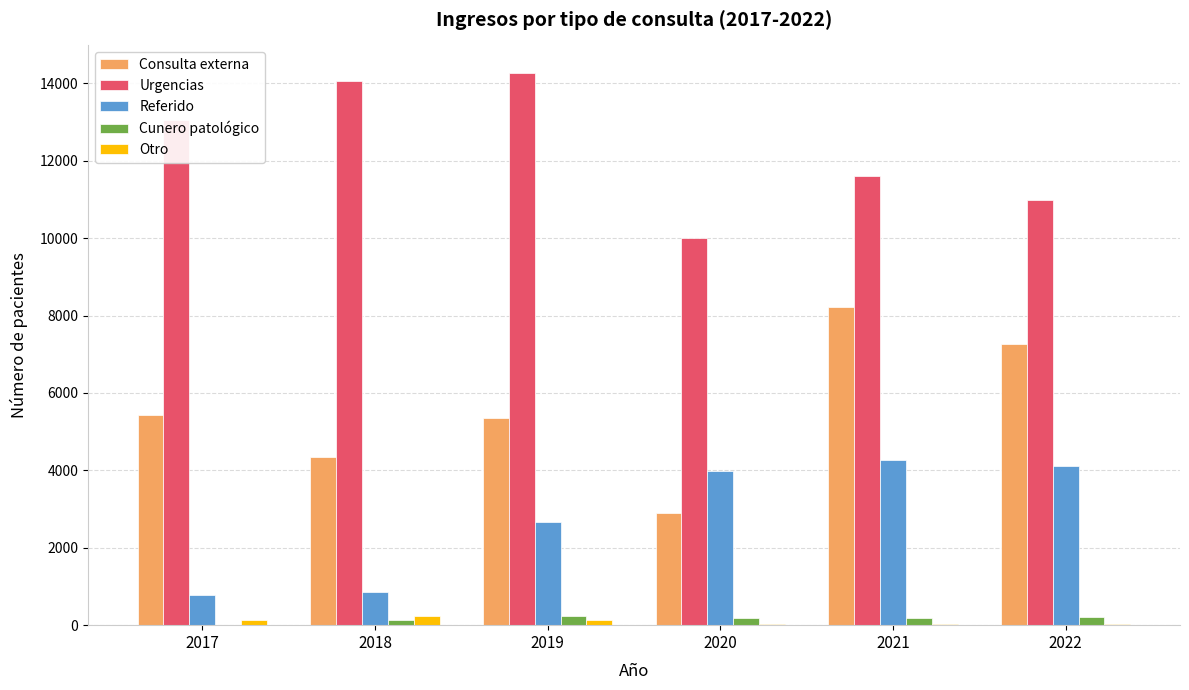

What is the total value across all series at 2022?

22592